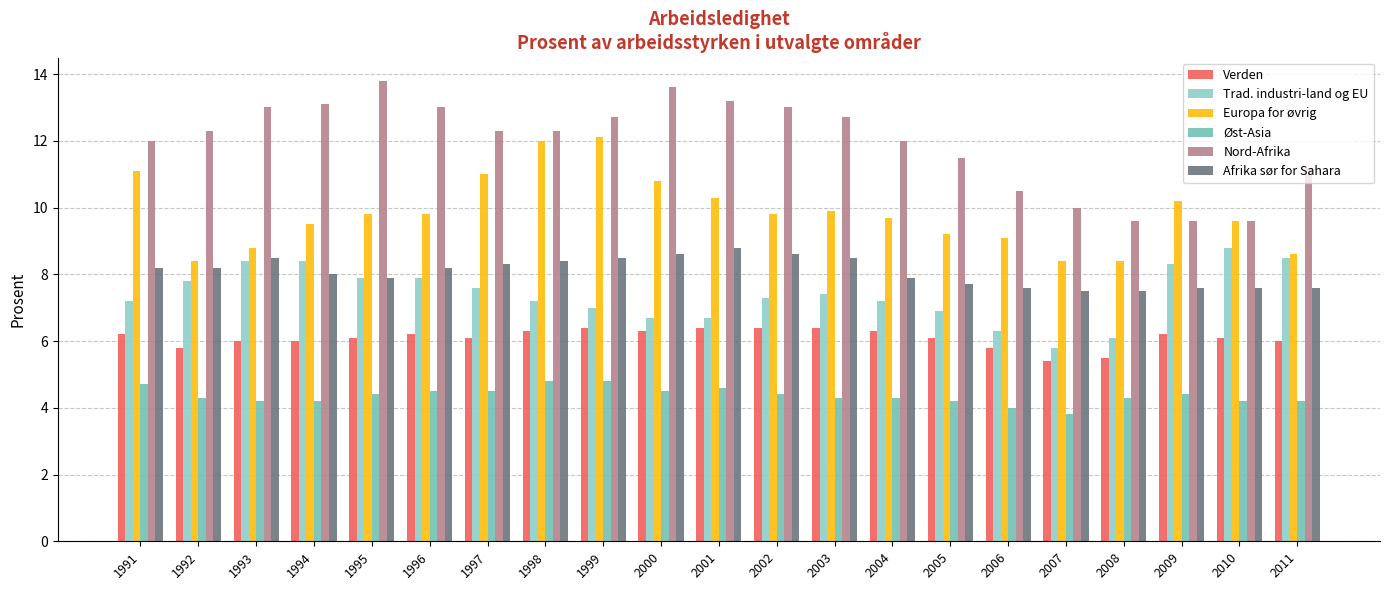

Where is Nord-Afrika nearest to the value 11?

2011